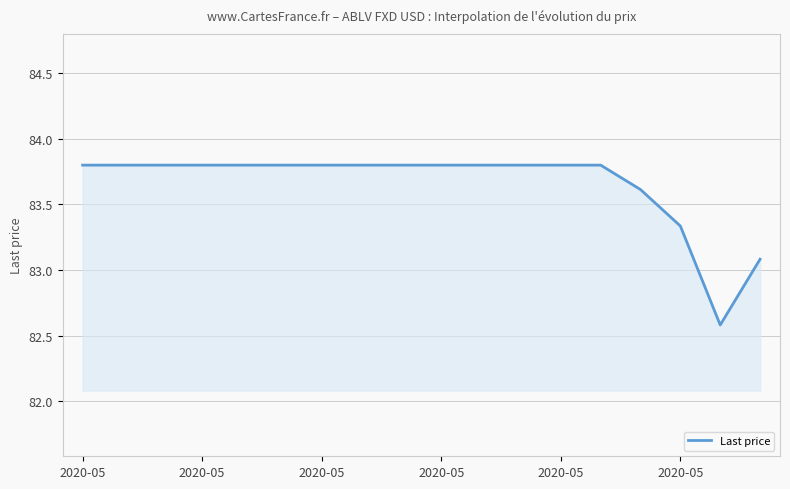

What is the minimum value shown in the chart?

82.6